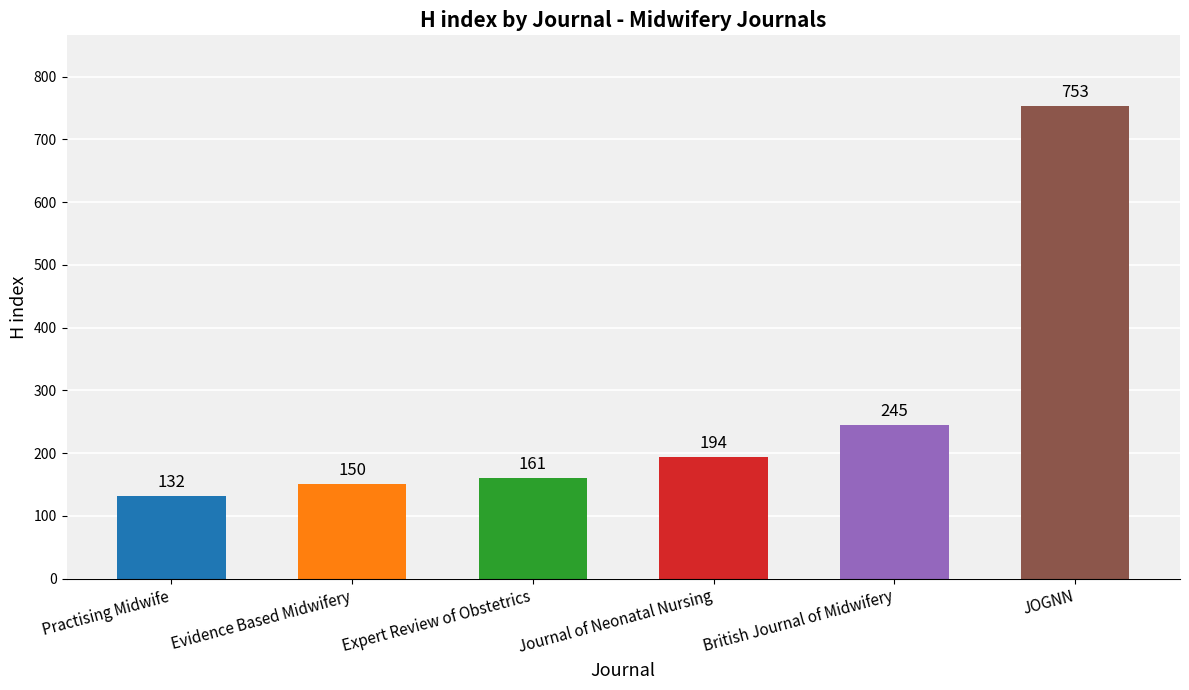

List the labels in order of value, smallest first.

Practising Midwife, Evidence Based Midwifery, Expert Review of Obstetrics, Journal of Neonatal Nursing, British Journal of Midwifery, JOGNN